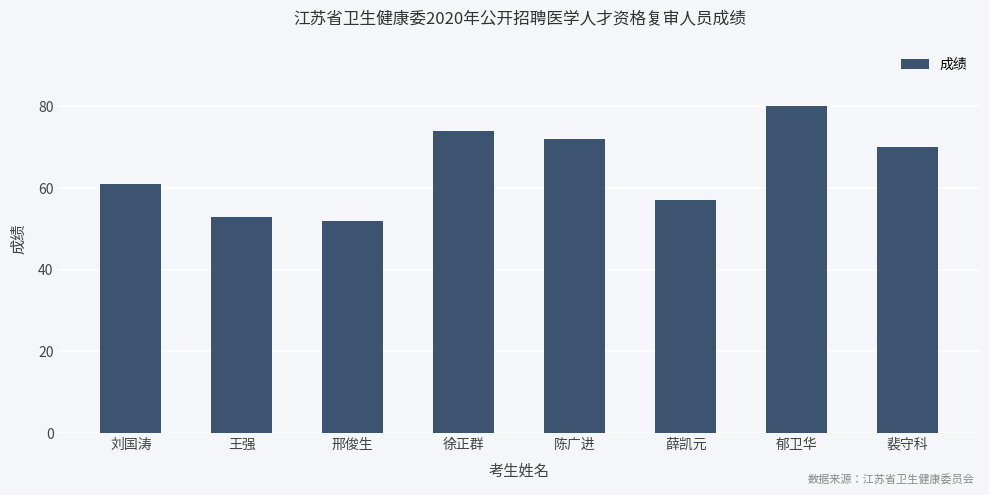

What is the approximate value at 郁卫华?

80